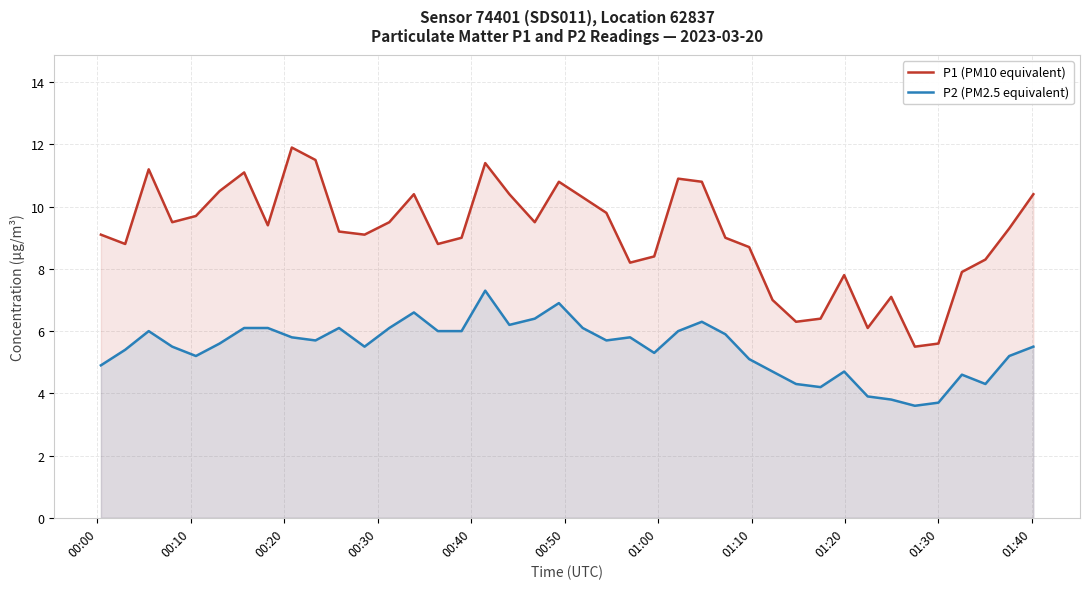

What is the difference between the maximum and minimum values in the P1 (PM10 equivalent) series?

6.4